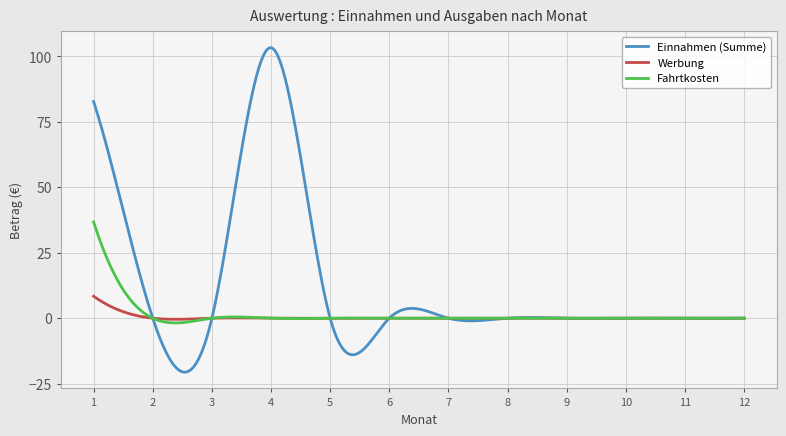

List the series in order of their peak value, highest first.

Einnahmen (Summe), Fahrtkosten, Werbung